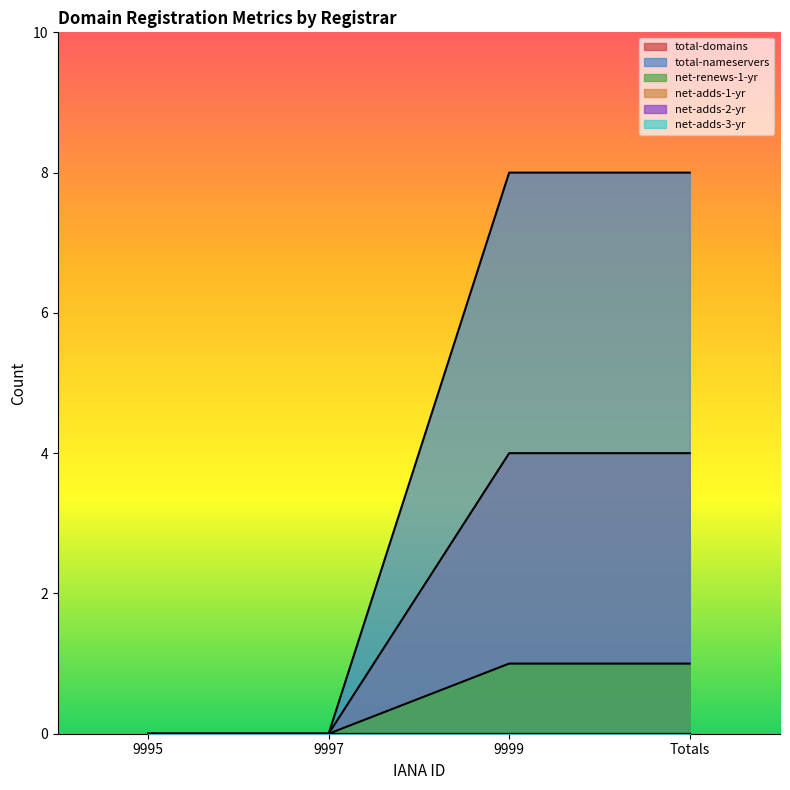

Reading left to right, extract all data points from this chart.

total-domains: 9995=0	9997=0	9999=4	Totals=4
total-nameservers: 9995=0	9997=0	9999=8	Totals=8
net-renews-1-yr: 9995=0	9997=0	9999=1	Totals=1